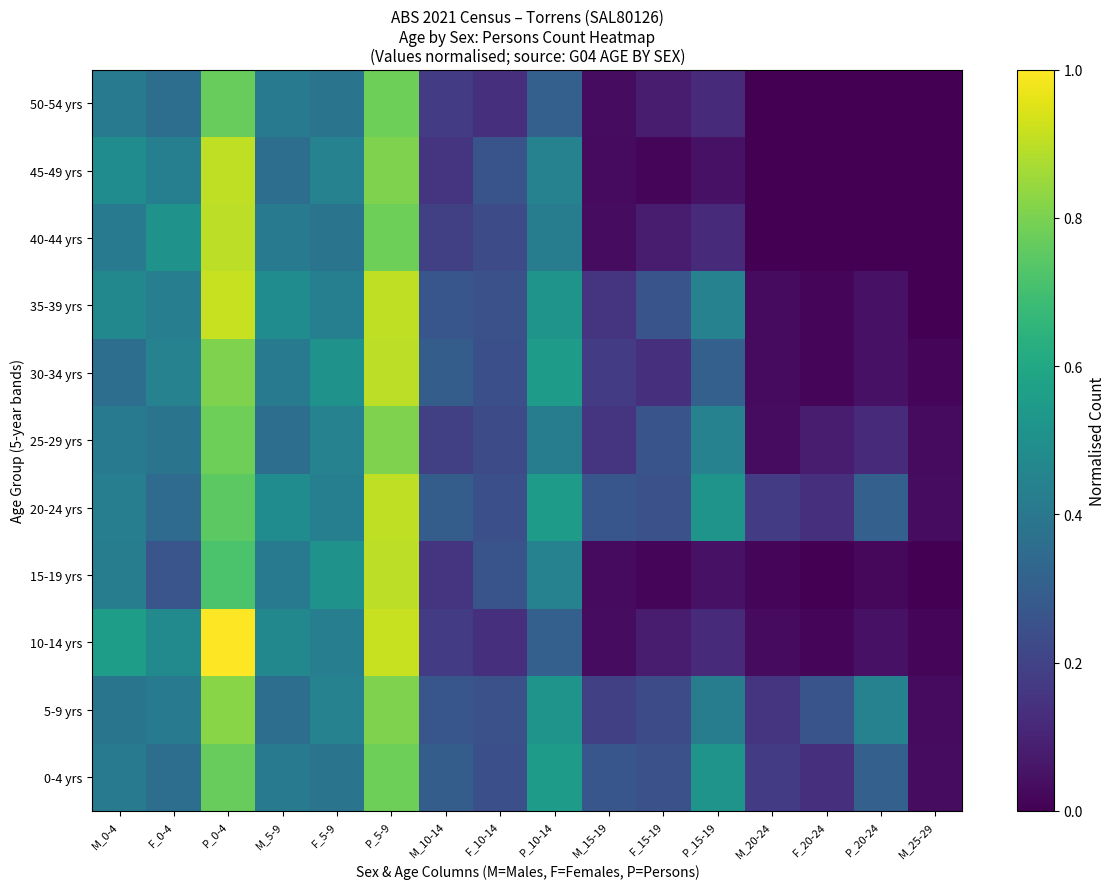

Reading right to left, list all the values displayed in this chart.

0-4 yrs: M_25-29=0.0	P_20-24=0.3	F_20-24=0.1	M_20-24=0.2	P_15-19=0.5	F_15-19=0.2	M_15-19=0.3	P_10-14=0.5	F_10-14=0.2	M_10-14=0.3	P_5-9=0.8	F_5-9=0.4	M_5-9=0.4	P_0-4=0.8	F_0-4=0.4	M_0-4=0.4
5-9 yrs: M_25-29=0.0	P_20-24=0.4	F_20-24=0.3	M_20-24=0.2	P_15-19=0.4	F_15-19=0.2	M_15-19=0.2	P_10-14=0.5	F_10-14=0.2	M_10-14=0.3	P_5-9=0.8	F_5-9=0.4	M_5-9=0.4	P_0-4=0.8	F_0-4=0.4	M_0-4=0.4
10-14 yrs: M_25-29=0.0	P_20-24=0.0	F_20-24=0.0	M_20-24=0.0	P_15-19=0.1	F_15-19=0.1	M_15-19=0.0	P_10-14=0.3	F_10-14=0.1	M_10-14=0.2	P_5-9=0.9	F_5-9=0.4	M_5-9=0.5	P_0-4=1.0	F_0-4=0.5	M_0-4=0.6
15-19 yrs: M_25-29=0.0	P_20-24=0.0	F_20-24=0.0	M_20-24=0.0	P_15-19=0.0	F_15-19=0.0	M_15-19=0.0	P_10-14=0.4	F_10-14=0.3	M_10-14=0.2	P_5-9=0.9	F_5-9=0.5	M_5-9=0.4	P_0-4=0.7	F_0-4=0.3	M_0-4=0.4
20-24 yrs: M_25-29=0.0	P_20-24=0.3	F_20-24=0.1	M_20-24=0.2	P_15-19=0.5	F_15-19=0.2	M_15-19=0.3	P_10-14=0.5	F_10-14=0.2	M_10-14=0.3	P_5-9=0.9	F_5-9=0.4	M_5-9=0.5	P_0-4=0.7	F_0-4=0.3	M_0-4=0.4
25-29 yrs: M_25-29=0.0	P_20-24=0.1	F_20-24=0.1	M_20-24=0.0	P_15-19=0.4	F_15-19=0.3	M_15-19=0.2	P_10-14=0.4	F_10-14=0.2	M_10-14=0.2	P_5-9=0.8	F_5-9=0.4	M_5-9=0.4	P_0-4=0.8	F_0-4=0.4	M_0-4=0.4
30-34 yrs: M_25-29=0.0	P_20-24=0.0	F_20-24=0.0	M_20-24=0.0	P_15-19=0.3	F_15-19=0.1	M_15-19=0.2	P_10-14=0.5	F_10-14=0.2	M_10-14=0.3	P_5-9=0.9	F_5-9=0.5	M_5-9=0.4	P_0-4=0.8	F_0-4=0.4	M_0-4=0.4
35-39 yrs: M_25-29=0.0	P_20-24=0.0	F_20-24=0.0	M_20-24=0.0	P_15-19=0.4	F_15-19=0.3	M_15-19=0.2	P_10-14=0.5	F_10-14=0.2	M_10-14=0.3	P_5-9=0.9	F_5-9=0.4	M_5-9=0.5	P_0-4=0.9	F_0-4=0.4	M_0-4=0.5
40-44 yrs: M_25-29=0.0	P_20-24=0.0	F_20-24=0.0	M_20-24=0.0	P_15-19=0.1	F_15-19=0.1	M_15-19=0.0	P_10-14=0.4	F_10-14=0.2	M_10-14=0.2	P_5-9=0.8	F_5-9=0.4	M_5-9=0.4	P_0-4=0.9	F_0-4=0.5	M_0-4=0.4
45-49 yrs: M_25-29=0.0	P_20-24=0.0	F_20-24=0.0	M_20-24=0.0	P_15-19=0.0	F_15-19=0.0	M_15-19=0.0	P_10-14=0.4	F_10-14=0.3	M_10-14=0.2	P_5-9=0.8	F_5-9=0.4	M_5-9=0.4	P_0-4=0.9	F_0-4=0.4	M_0-4=0.5
50-54 yrs: M_25-29=0.0	P_20-24=0.0	F_20-24=0.0	M_20-24=0.0	P_15-19=0.1	F_15-19=0.1	M_15-19=0.0	P_10-14=0.3	F_10-14=0.1	M_10-14=0.2	P_5-9=0.8	F_5-9=0.4	M_5-9=0.4	P_0-4=0.8	F_0-4=0.4	M_0-4=0.4